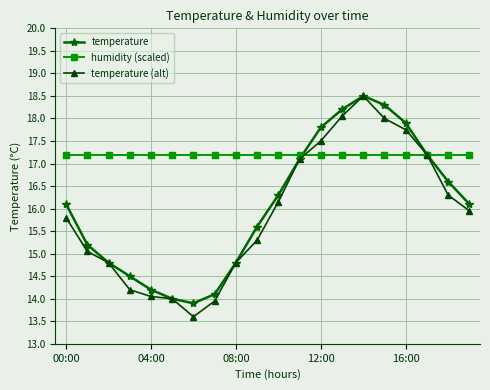

What is the sum of all temperature values?

321.2